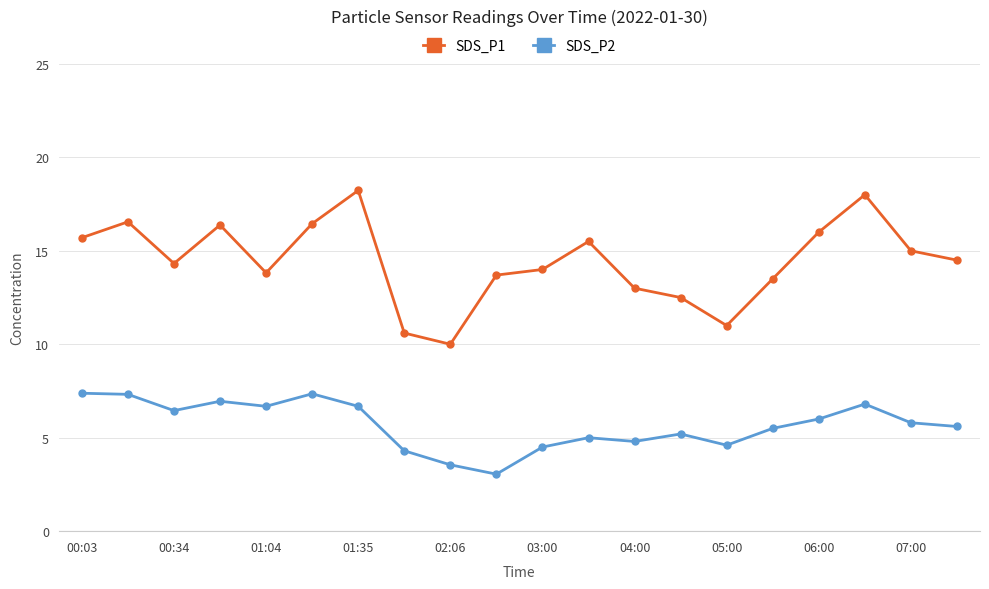

Which series has the largest total across all categories?

SDS_P1